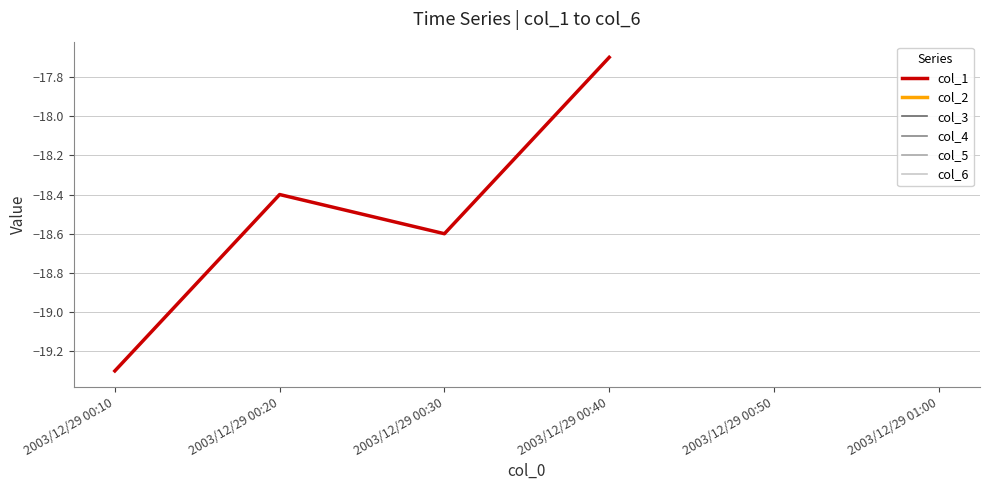

What position from the right is 2003/12/29 00:10?

6